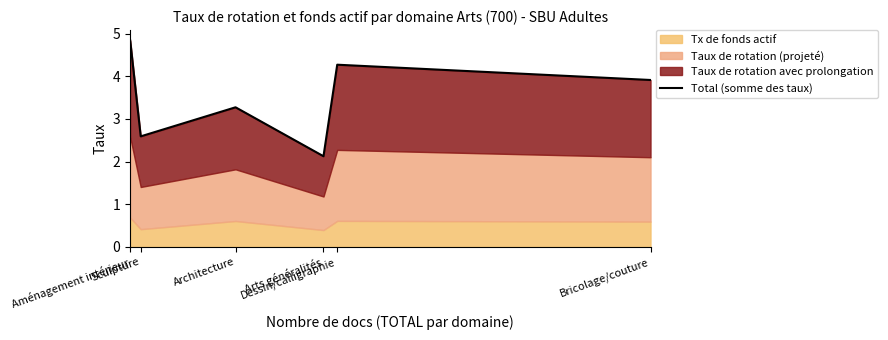

Is it true that the value at Dessin/calligraphie is 6.1?

False